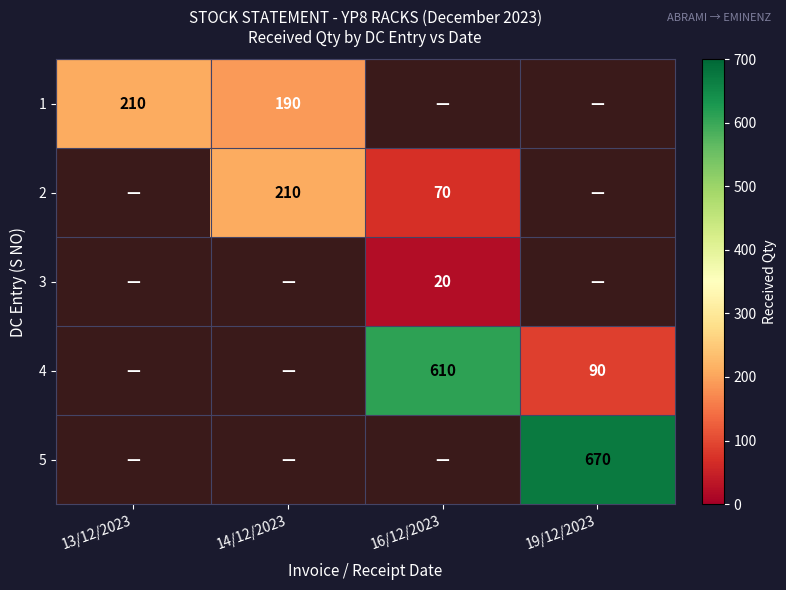

At how many categories does at least one series exceed 605?

2